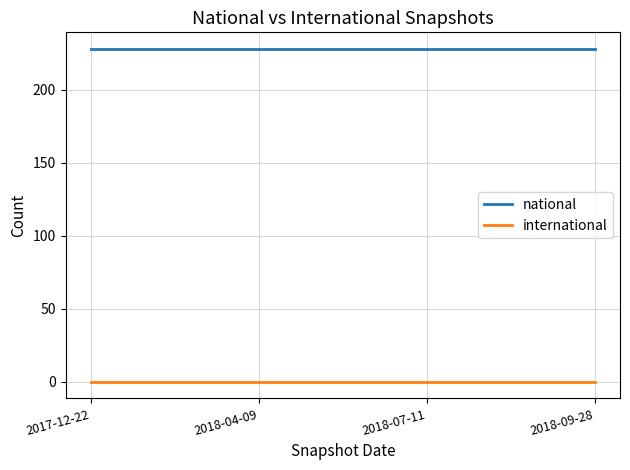

Which series has the largest total across all categories?

national